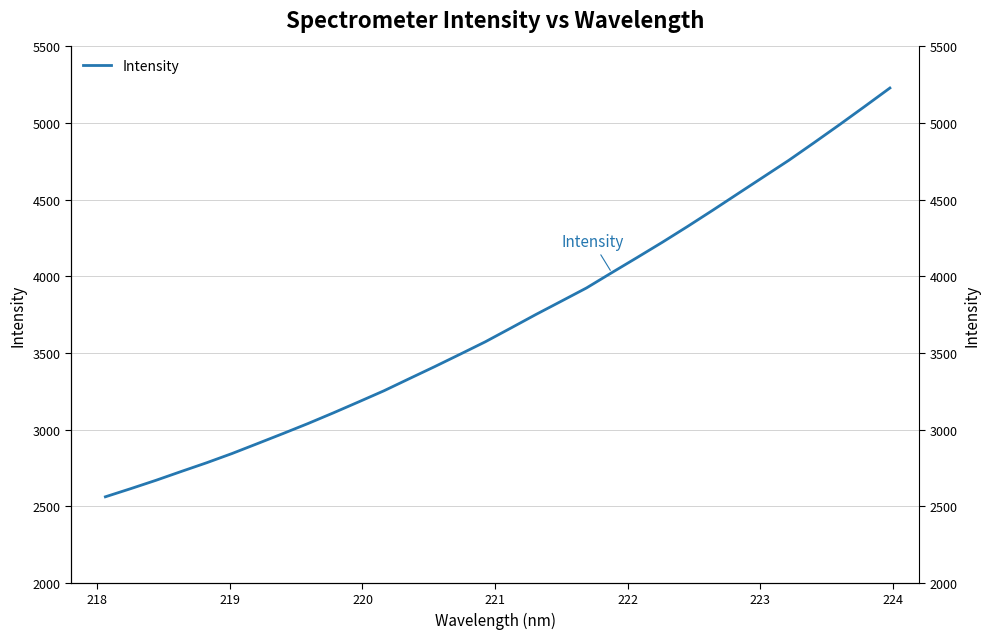

What is the label of the 6th point from the left?

222